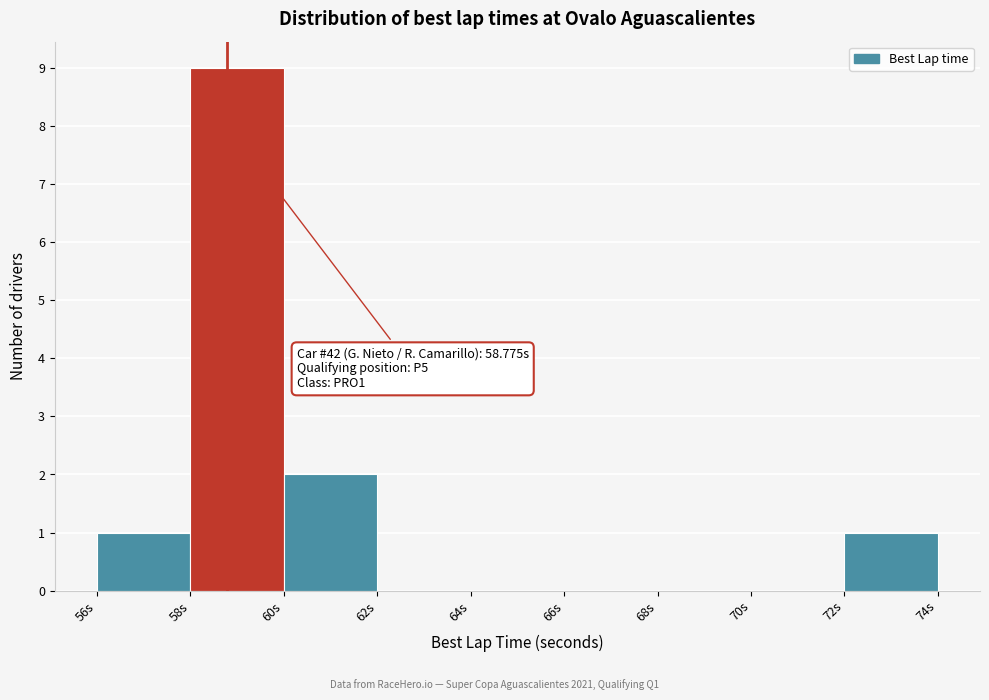

Which range on the x-axis has the tallest bar?

58 to 60